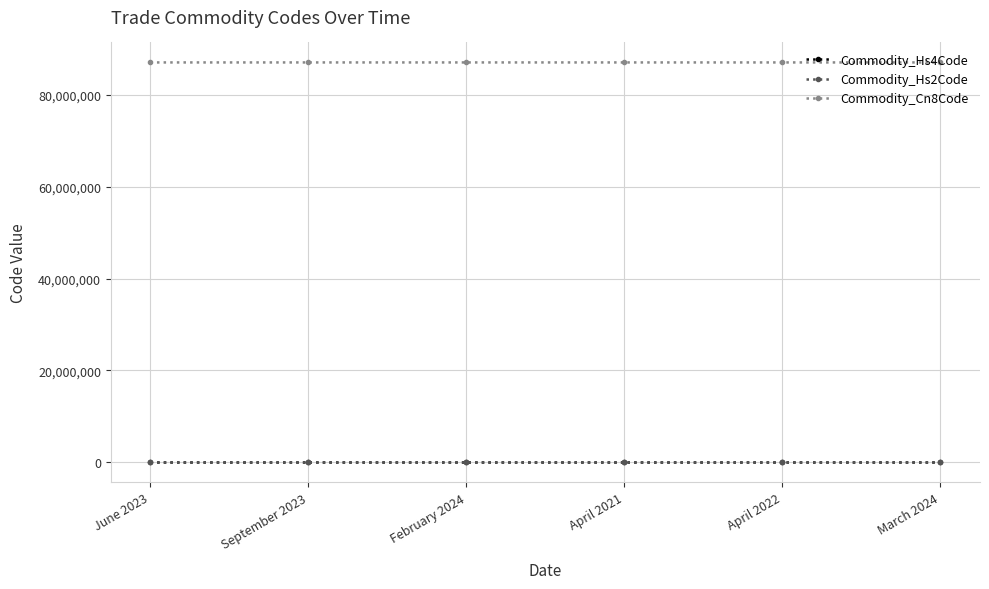

True or false: Commodity_Hs2Code has more than 2 points higher than both neighbors.

False